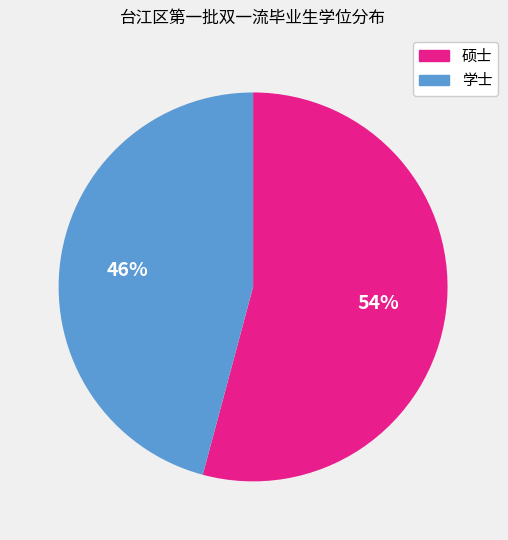

To the nearest percent, what portion does 硕士 represent?

54%